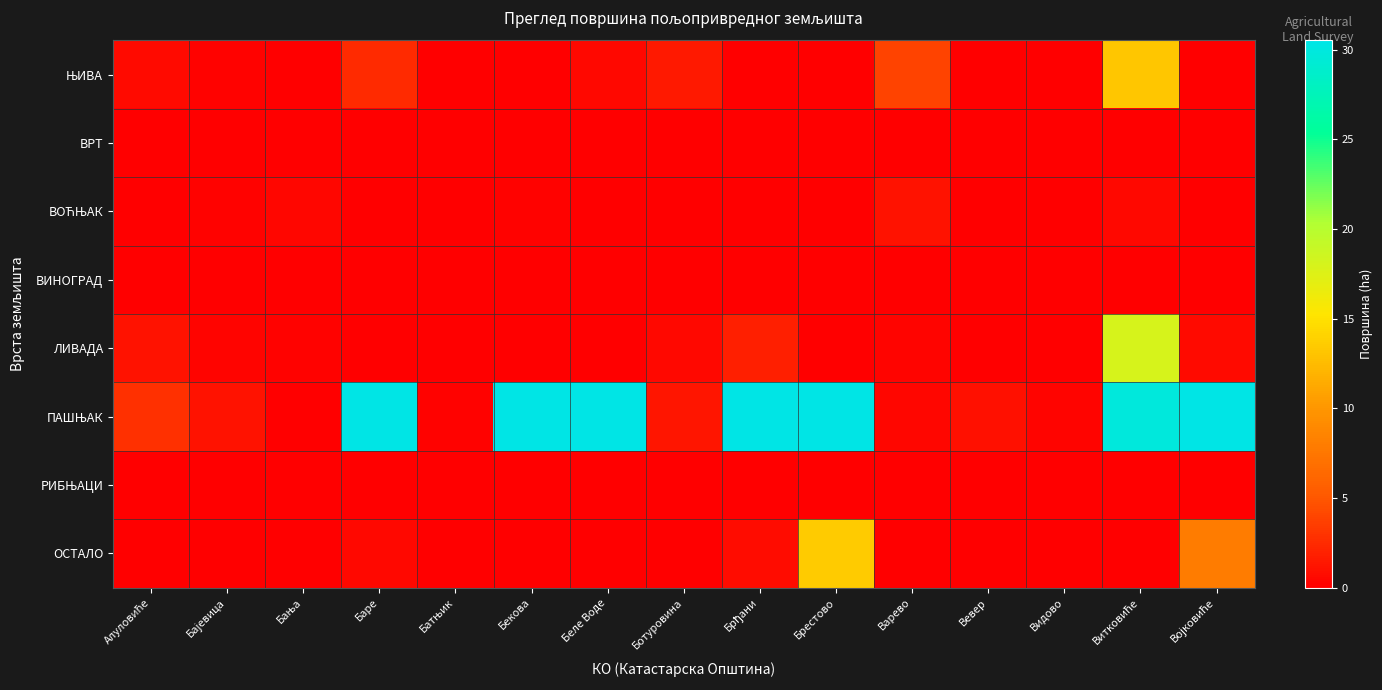

At how many categories does at least one series exceed 35?

6